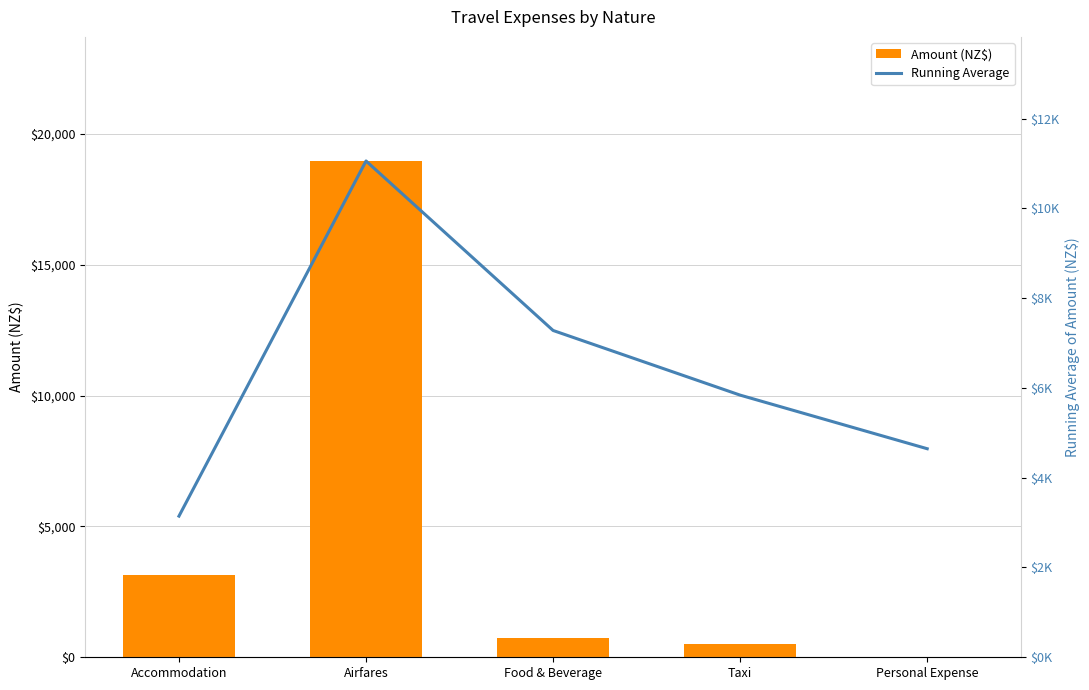

List the labels in order of Amount (NZ$) value, largest first.

Airfares, Accommodation, Food & Beverage, Taxi, Personal Expense